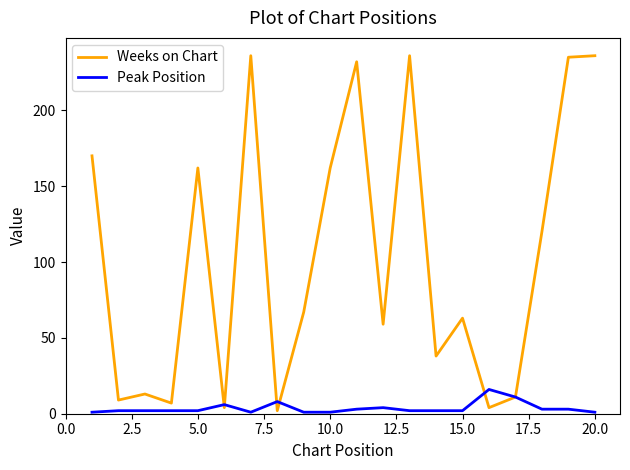

Rank the series by their maximum value, from highest to lowest.

Weeks on Chart, Peak Position